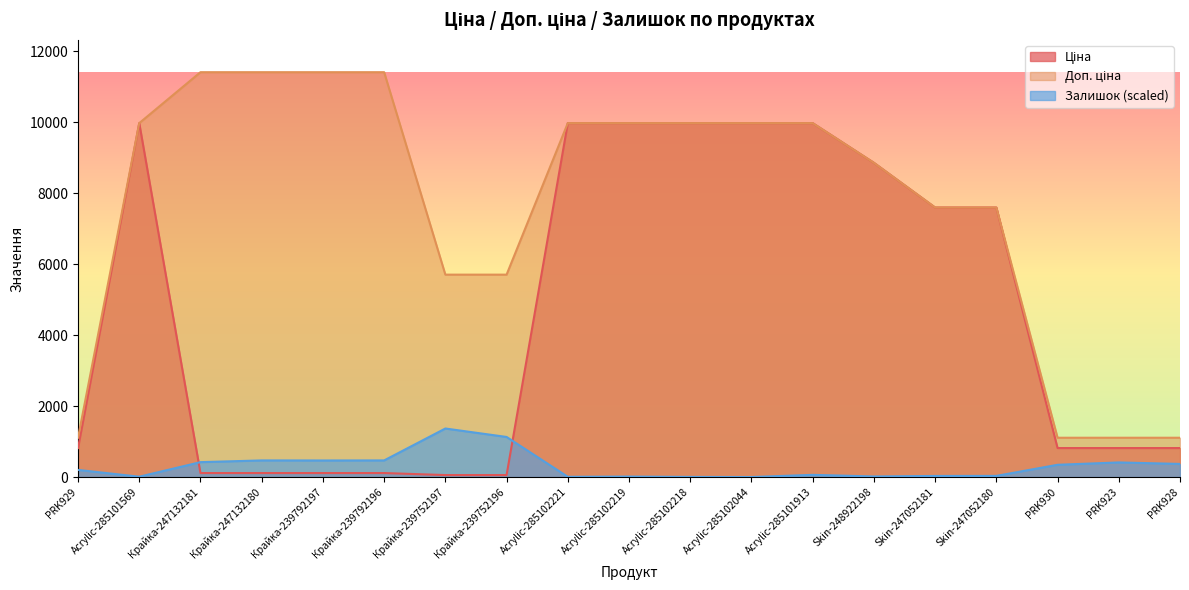

What are all the series names shown in the legend?

Ціна, Доп. ціна, Залишок